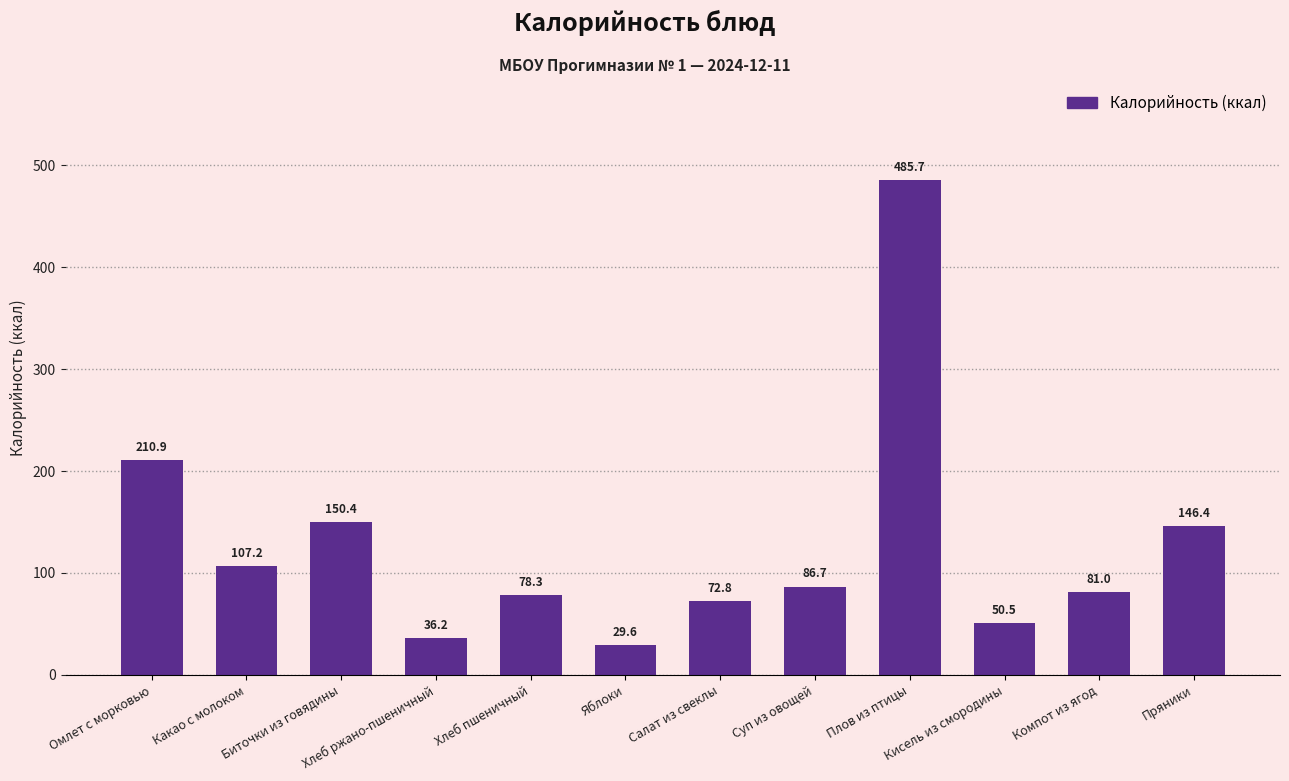

What is the label of the 1st bar from the right?

Пряники